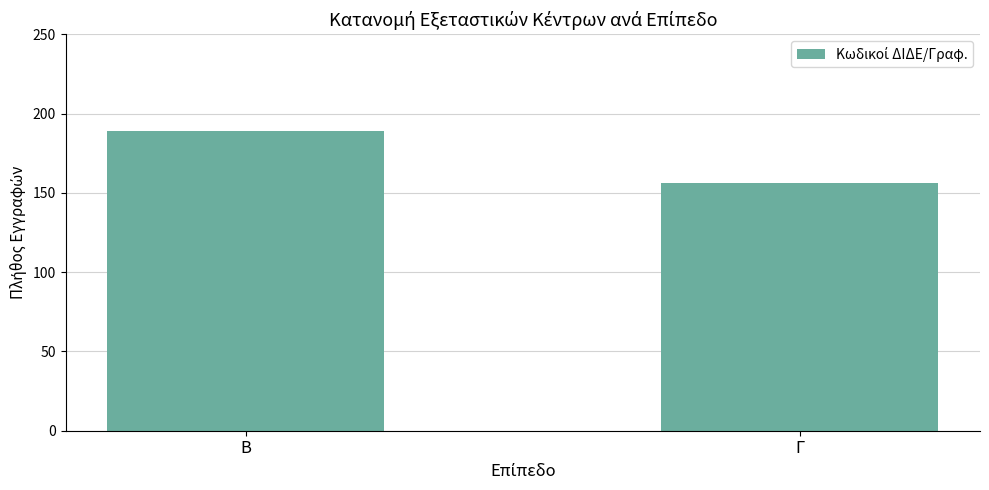

What position from the right is Γ?

1